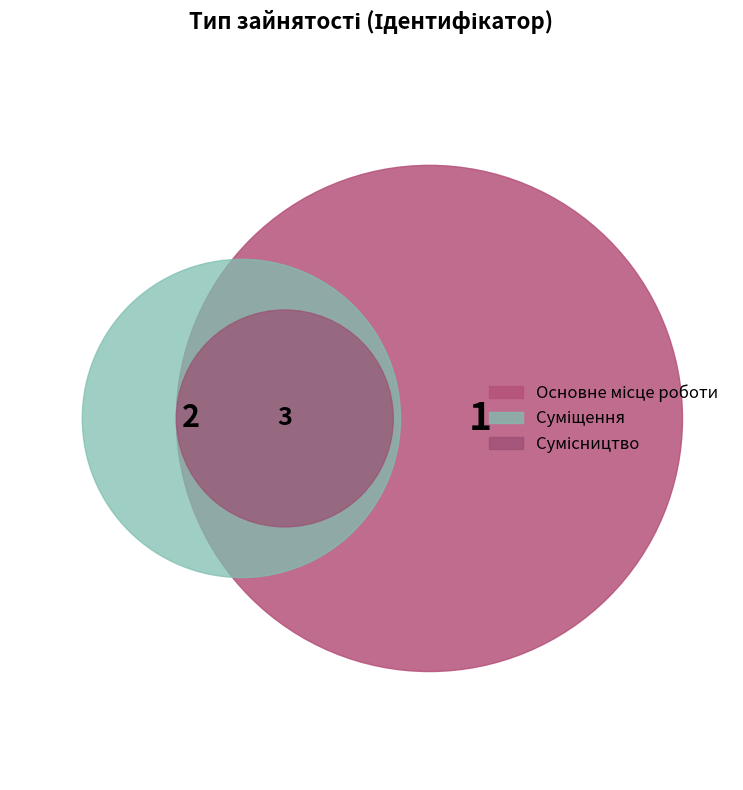

How many slices are in this pie chart?

3